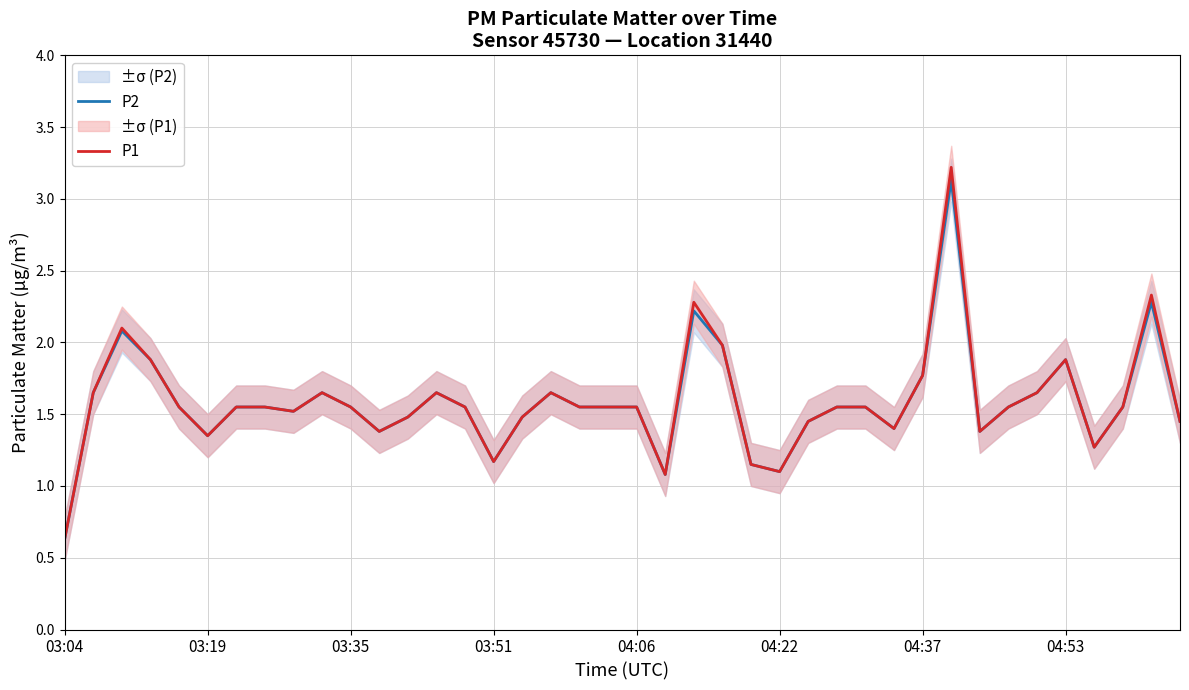

How many data points does each series have?

40